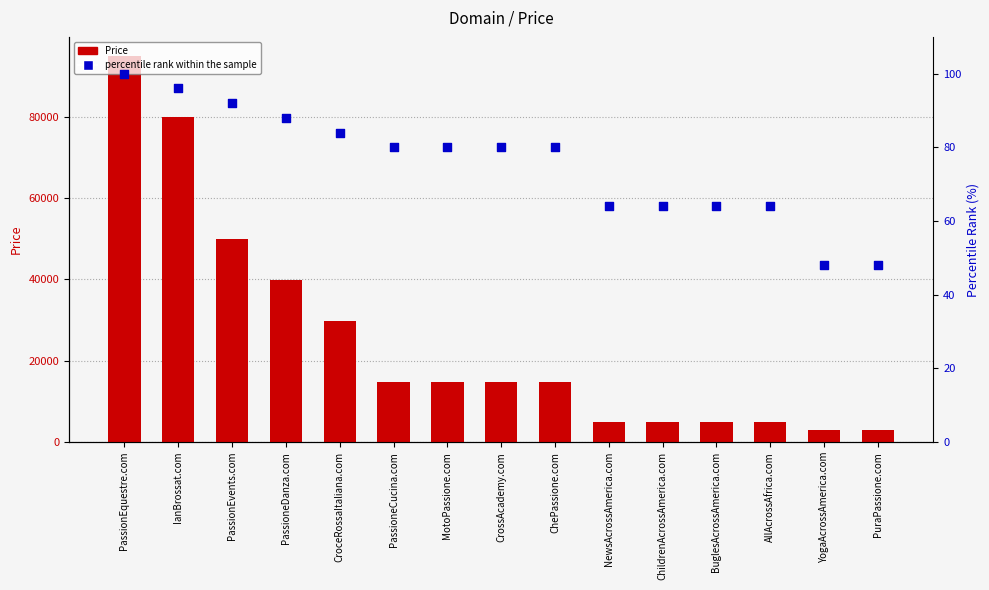

Which series reaches the maximum Y coordinate?

Price